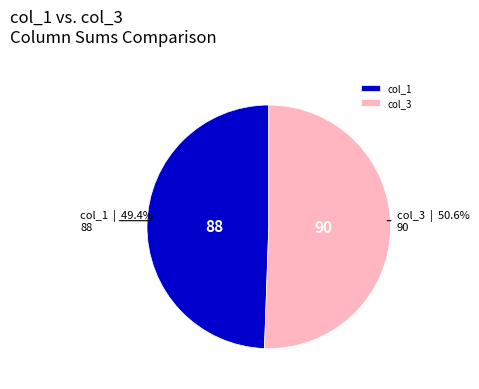

Is the sum of col_3 and col_1 greater than half?

Yes